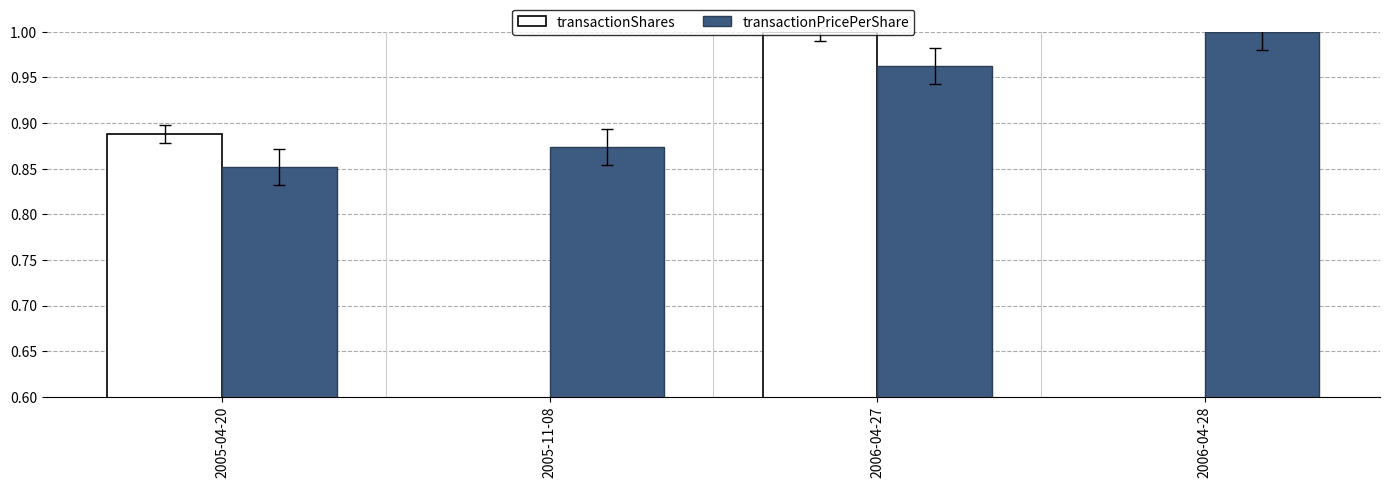

What is the total value across all series at 2006-04-27?

2.0